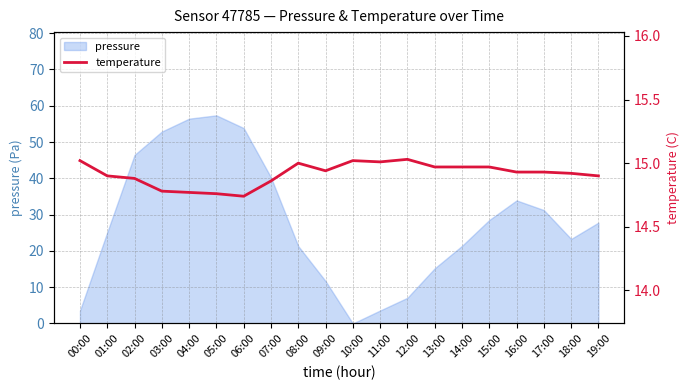

Does the chart have visible grid lines?

Yes